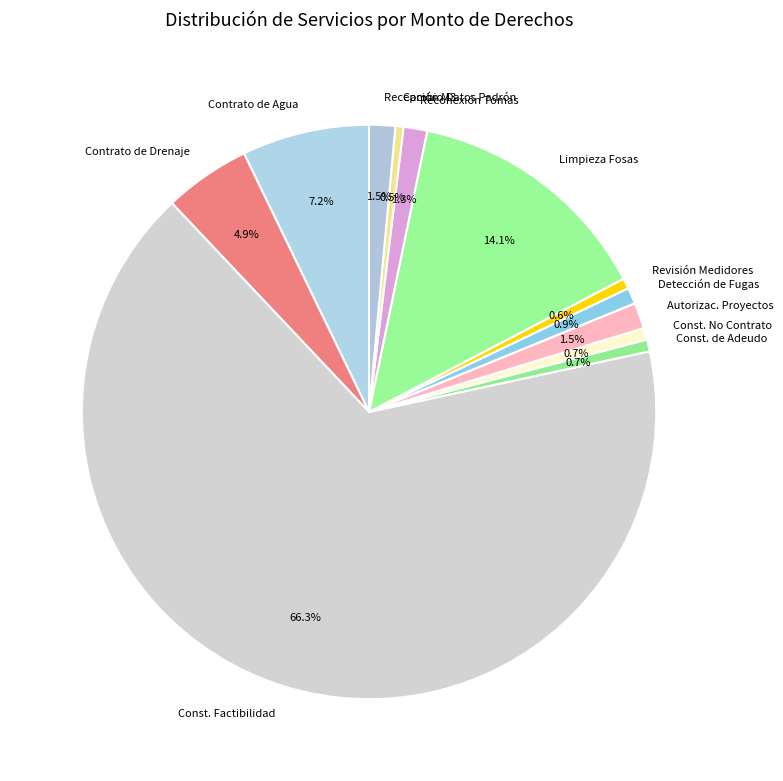

Combined, do Const. Factibilidad and Detección de Fugas account for over 50%?

Yes